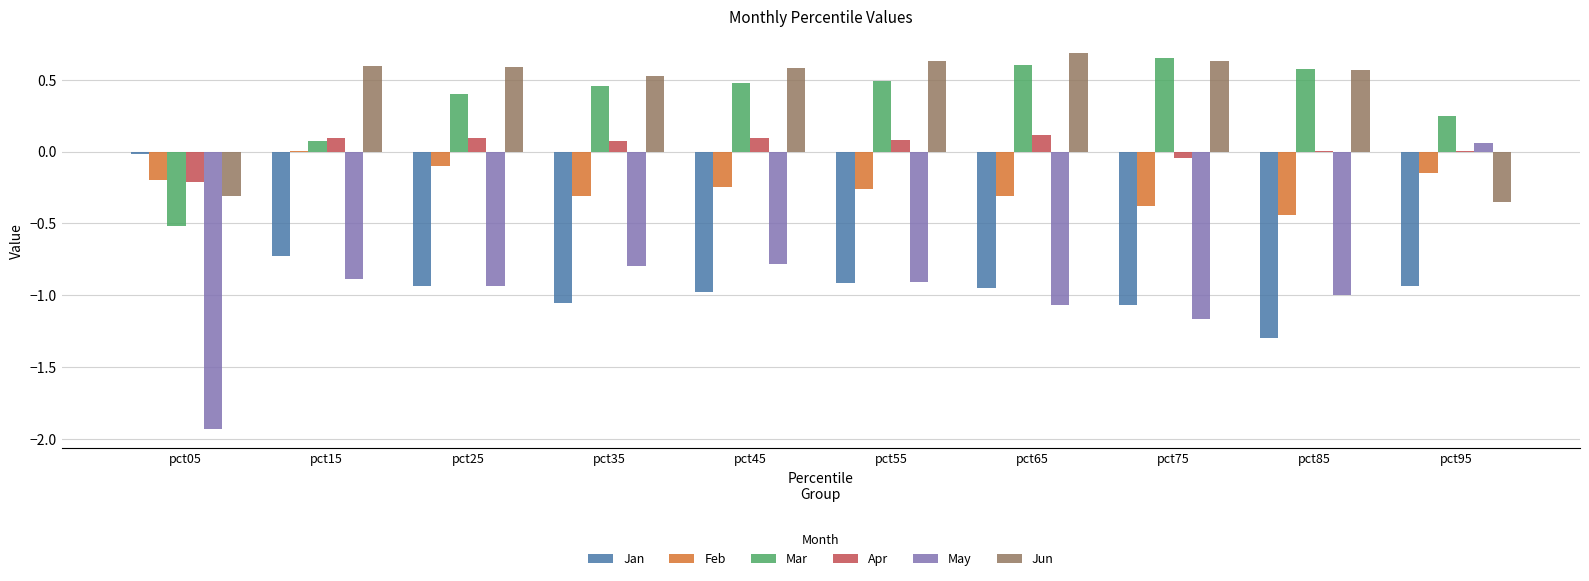

What is the sum of the May values at pct75 and pct15?

-2.0